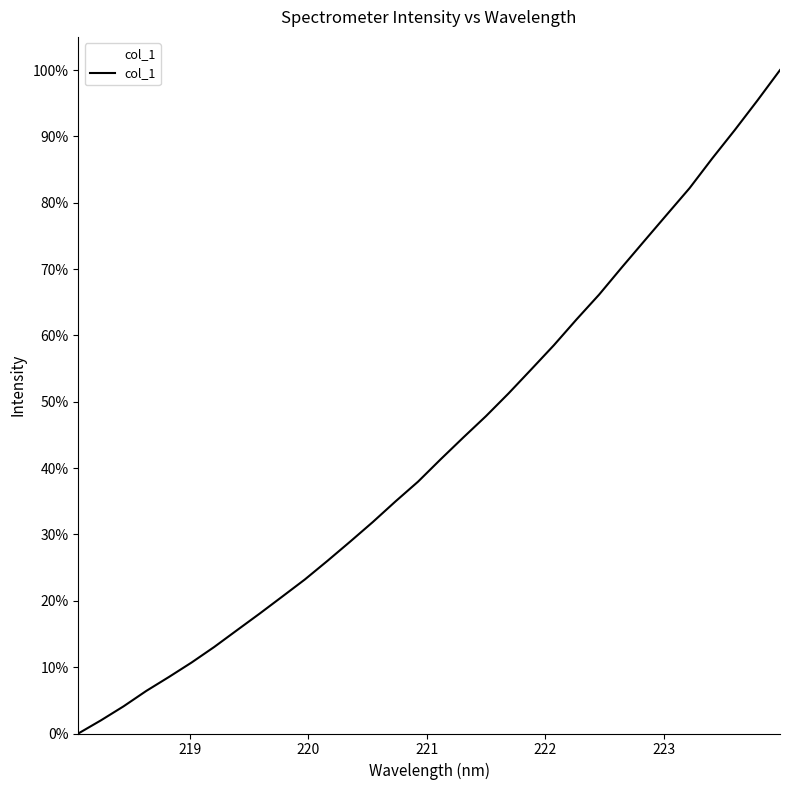

What is the difference between the maximum and minimum values?

100.0